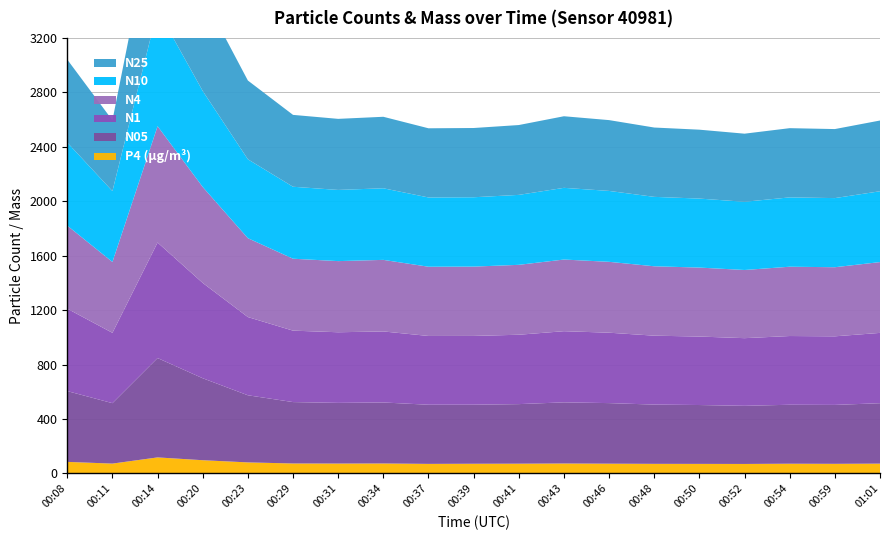

Reading right to left, list all the values displayed in this chart.

N05: 01:01=444.1	00:59=433.0	00:54=433.3	00:52=427.1	00:50=432.6	00:48=435.5	00:46=445.1	00:43=449.4	00:41=437.7	00:39=433.9	00:37=434.6	00:34=448.4	00:31=445.9	00:29=451.2	00:23=493.3	00:20=602.4	00:14=730.0	00:11=444.0	00:08=520.2
N1: 01:01=516.7	00:59=504.0	00:54=505.1	00:52=497.2	00:50=503.2	00:48=506.4	00:46=517.4	00:43=522.9	00:41=509.8	00:39=505.4	00:37=505.4	00:34=522.0	00:31=519.0	00:29=524.9	00:23=574.8	00:20=700.4	00:14=849.0	00:11=516.9	00:08=605.7
N4: 01:01=520.3	00:59=507.8	00:54=509.3	00:52=501.0	00:50=506.8	00:48=509.9	00:46=520.8	00:43=526.6	00:41=513.8	00:39=509.4	00:37=508.8	00:34=525.9	00:31=522.8	00:29=528.6	00:23=579.5	00:20=705.1	00:14=854.9	00:11=520.7	00:08=610.3
N10: 01:01=520.5	00:59=508.0	00:54=509.5	00:52=501.2	00:50=507.0	00:48=510.1	00:46=521.0	00:43=526.8	00:41=514.0	00:39=509.6	00:37=509.0	00:34=526.1	00:31=523.0	00:29=528.8	00:23=579.8	00:20=705.4	00:14=855.2	00:11=520.9	00:08=610.6
N25: 01:01=519.8	00:59=507.3	00:54=508.7	00:52=500.5	00:50=506.3	00:48=509.5	00:46=520.4	00:43=526.1	00:41=513.2	00:39=508.9	00:37=508.3	00:34=525.4	00:31=522.3	00:29=528.1	00:23=578.9	00:20=704.5	00:14=854.1	00:11=520.2	00:08=609.7
P4: 01:01=71.6	00:59=70.2	00:54=71.0	00:52=69.3	00:50=69.8	00:48=70.0	00:46=71.3	00:43=72.6	00:41=71.2	00:39=70.7	00:37=69.8	00:34=72.7	00:31=72.2	00:29=72.8	00:23=80.7	00:20=96.7	00:14=117.4	00:11=71.9	00:08=84.5